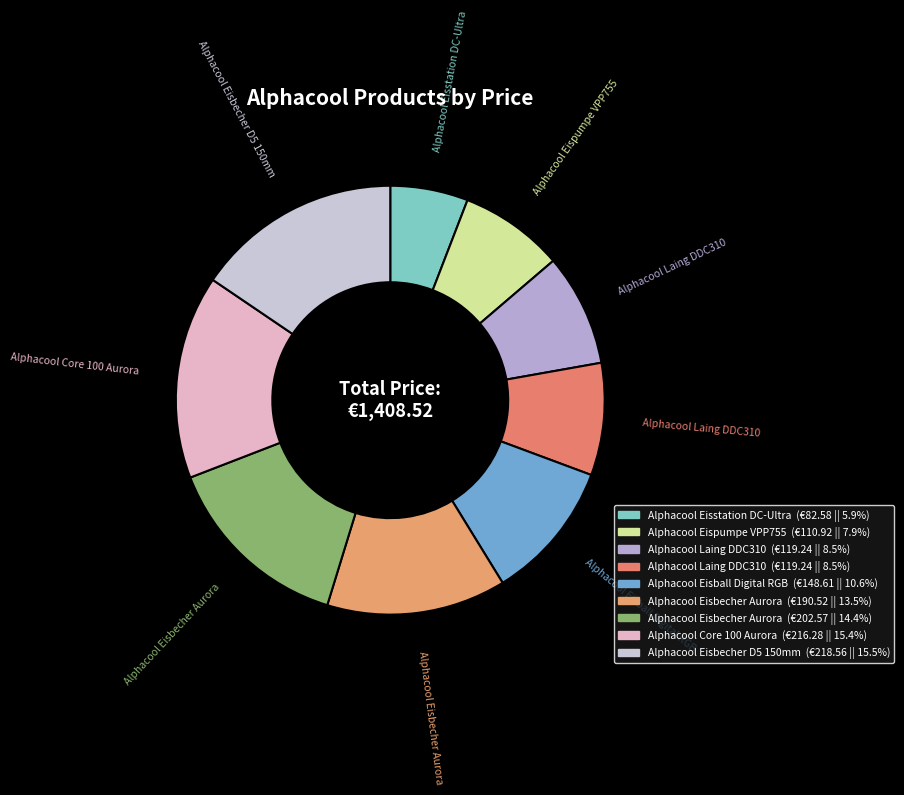

How many segments does this pie chart have?

9